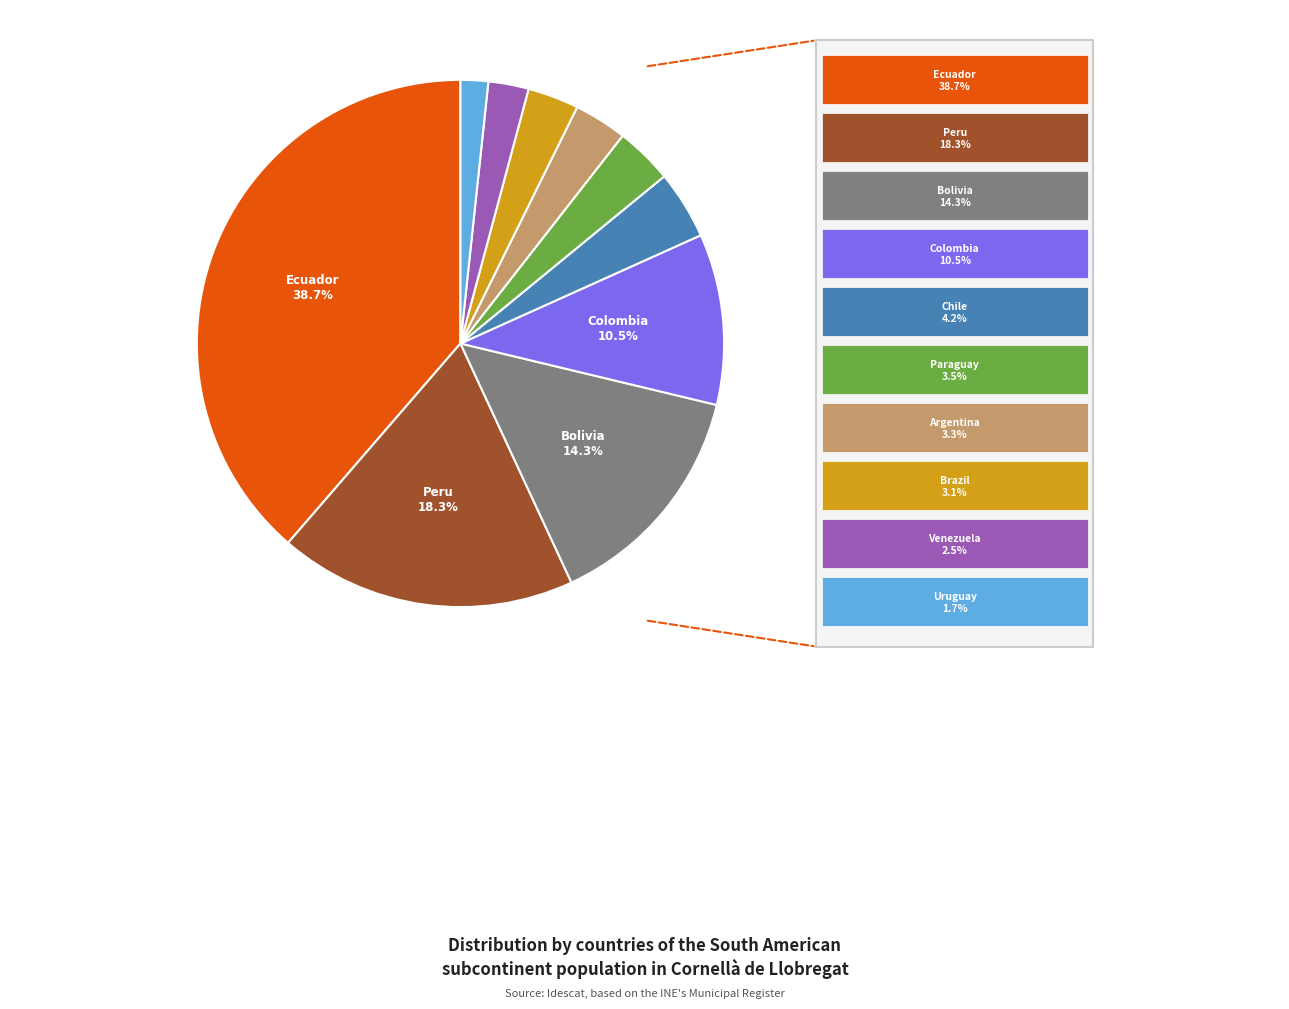

Is there a majority slice in this chart?

No